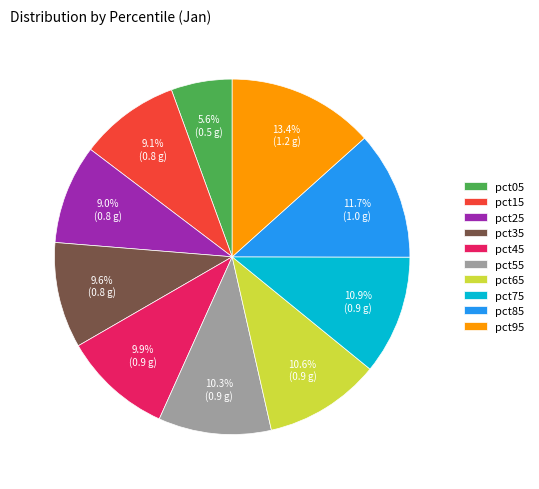

Which slice is the largest?

pct95